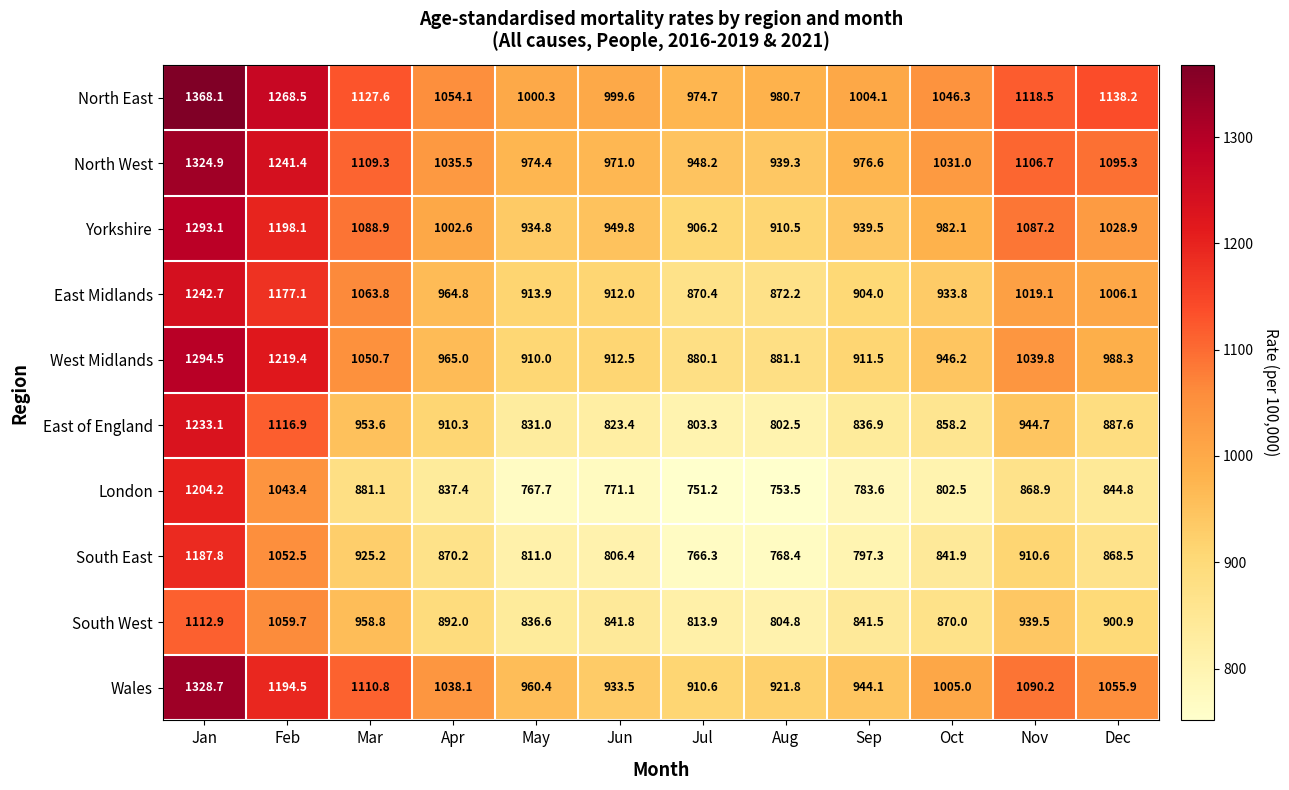

Between Aug and Oct, which series saw the biggest shift?

North West